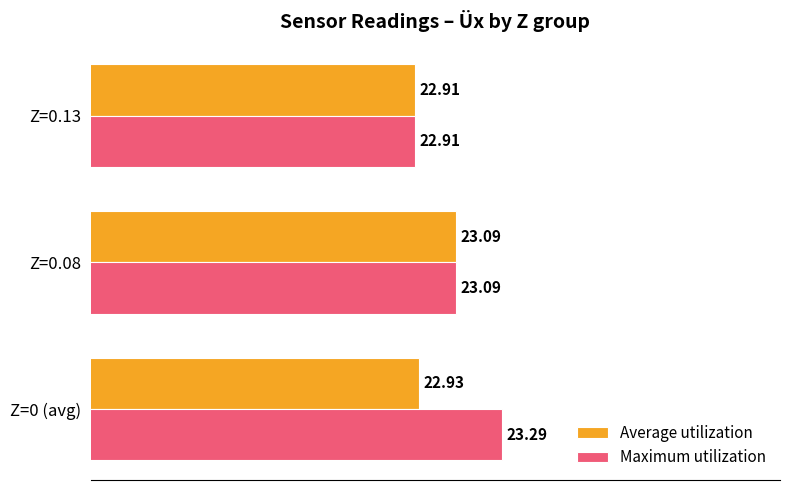

At which category is the sum across all series the highest?

Z=0 (avg)